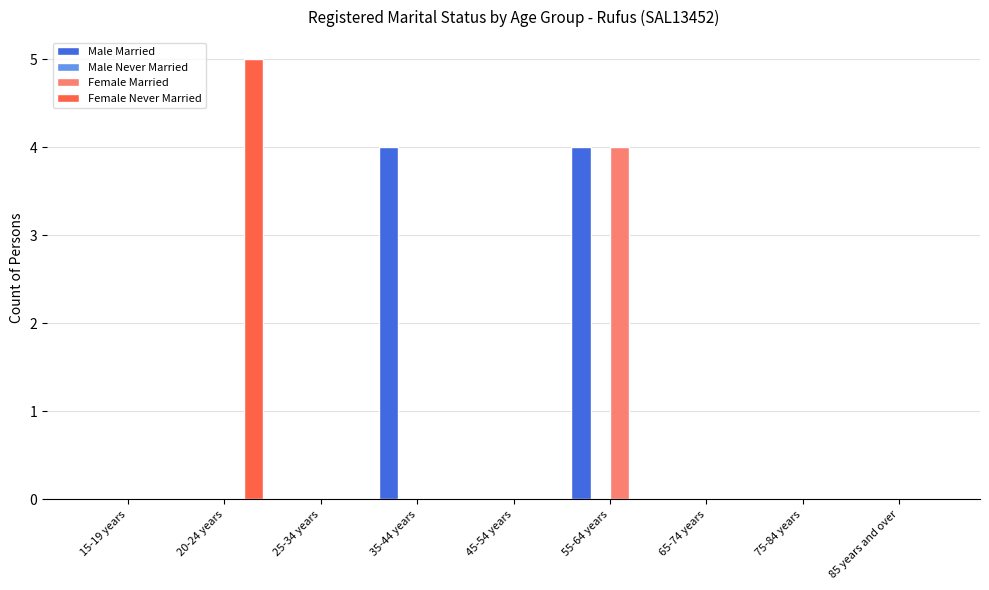

Which category has the highest value across all series?

20-24 years